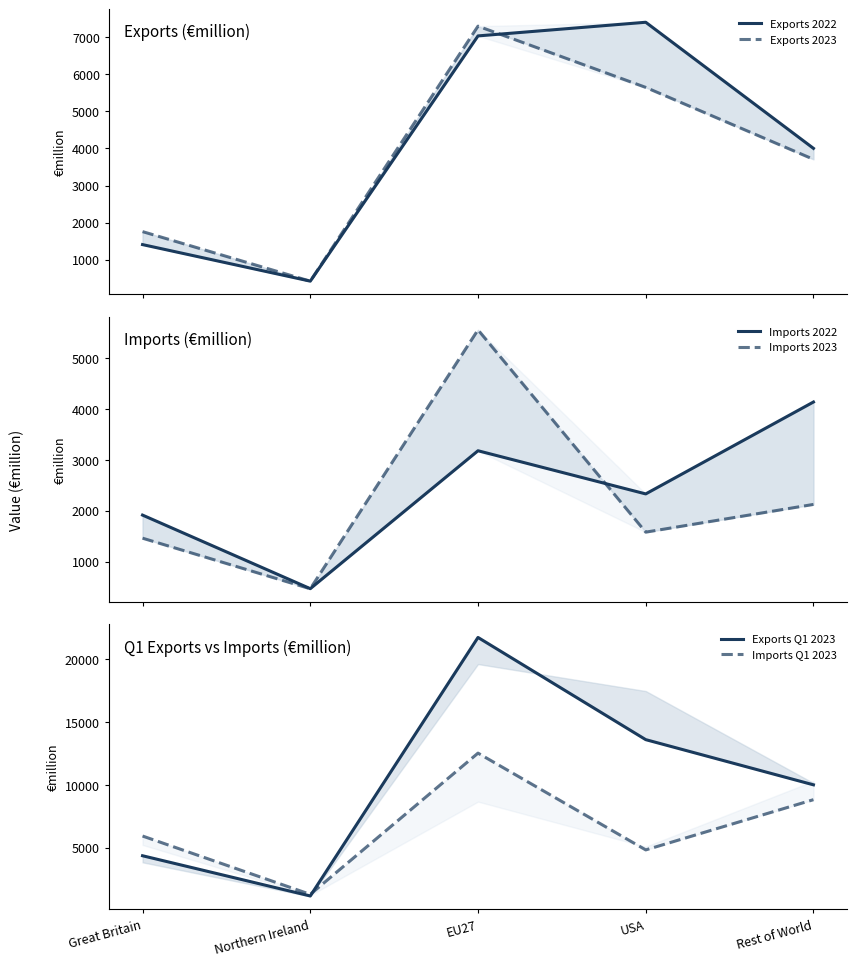

At how many categories does at least one series exceed 15223?

1